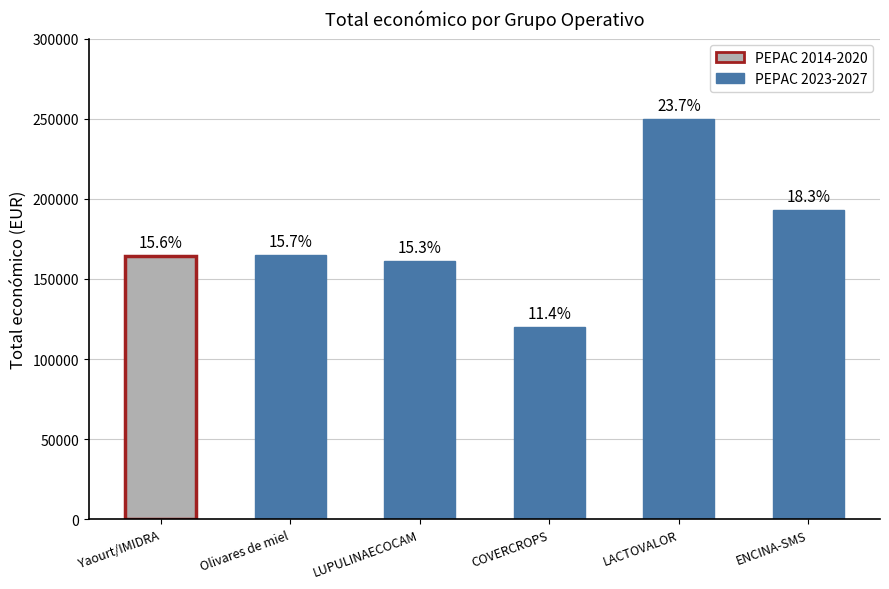

What position from the left is Yaourt/IMIDRA?

1